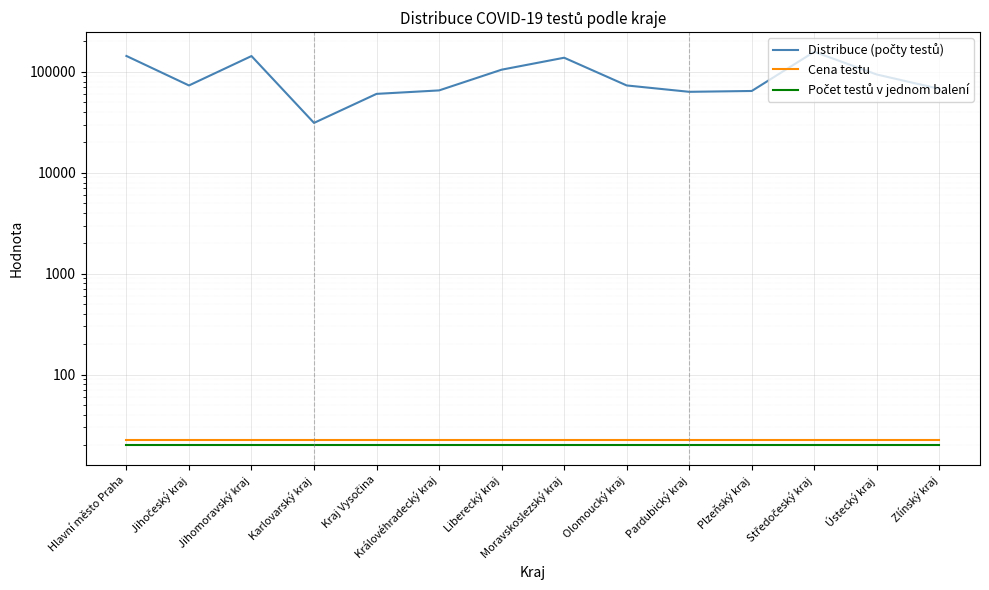

What are all the series names shown in the legend?

Distribuce (počty testů), Cena testu, Počet testů v jednom balení